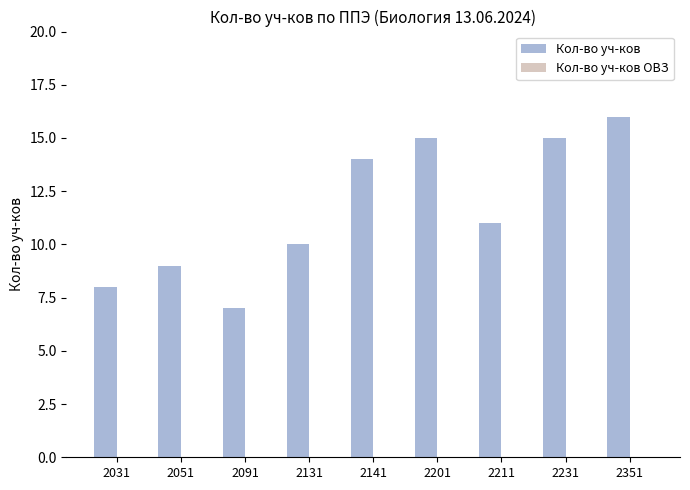

What is the sum of all values?

105